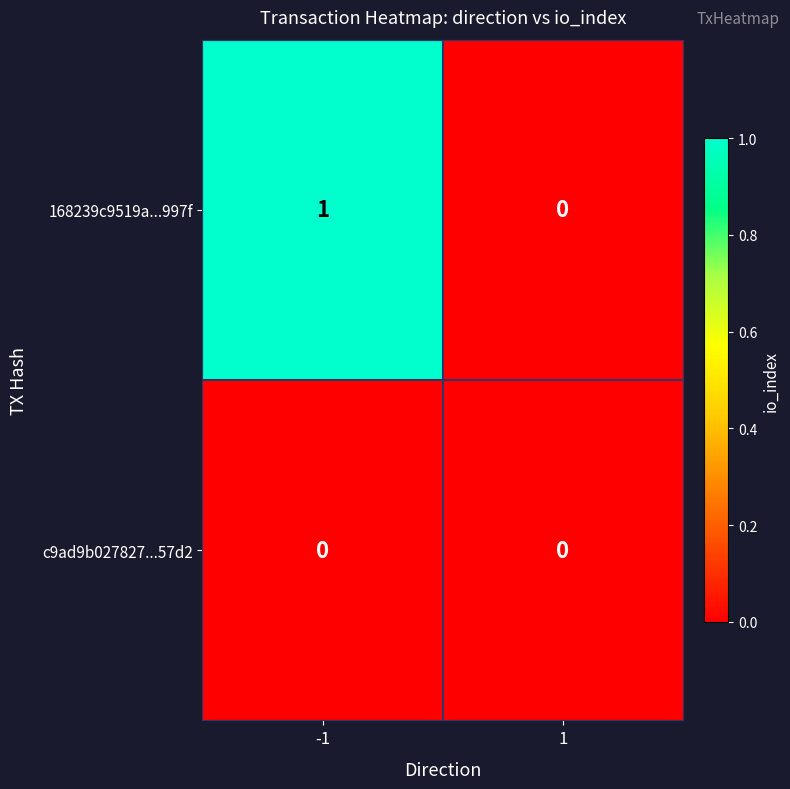

Between -1 and 1, which series saw the biggest shift?

168239c9519a...997f